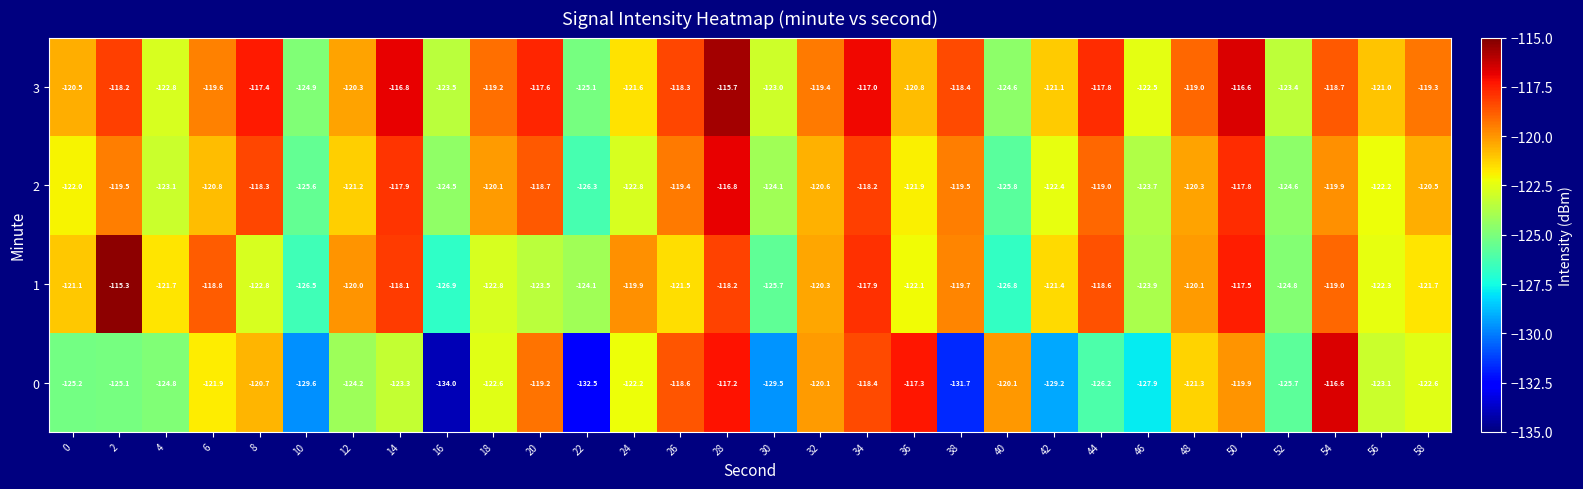

What is the difference between the 0 values at 6 and 24?

0.3